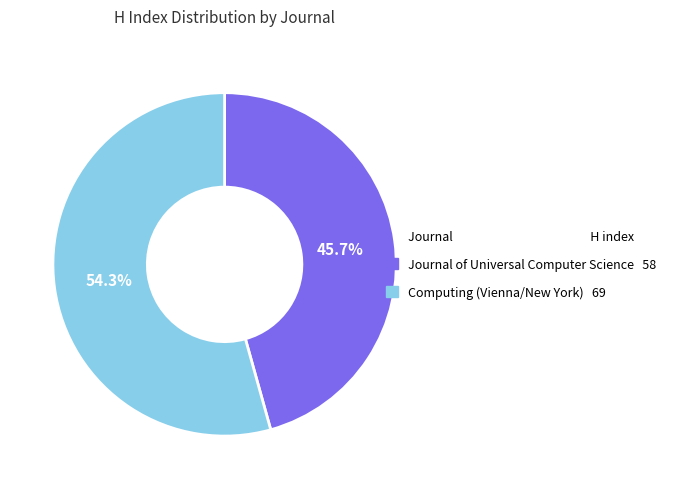

To the nearest percent, what is the combined percentage of Computing (Vienna/New York) and Journal of Universal Computer Science?

100%